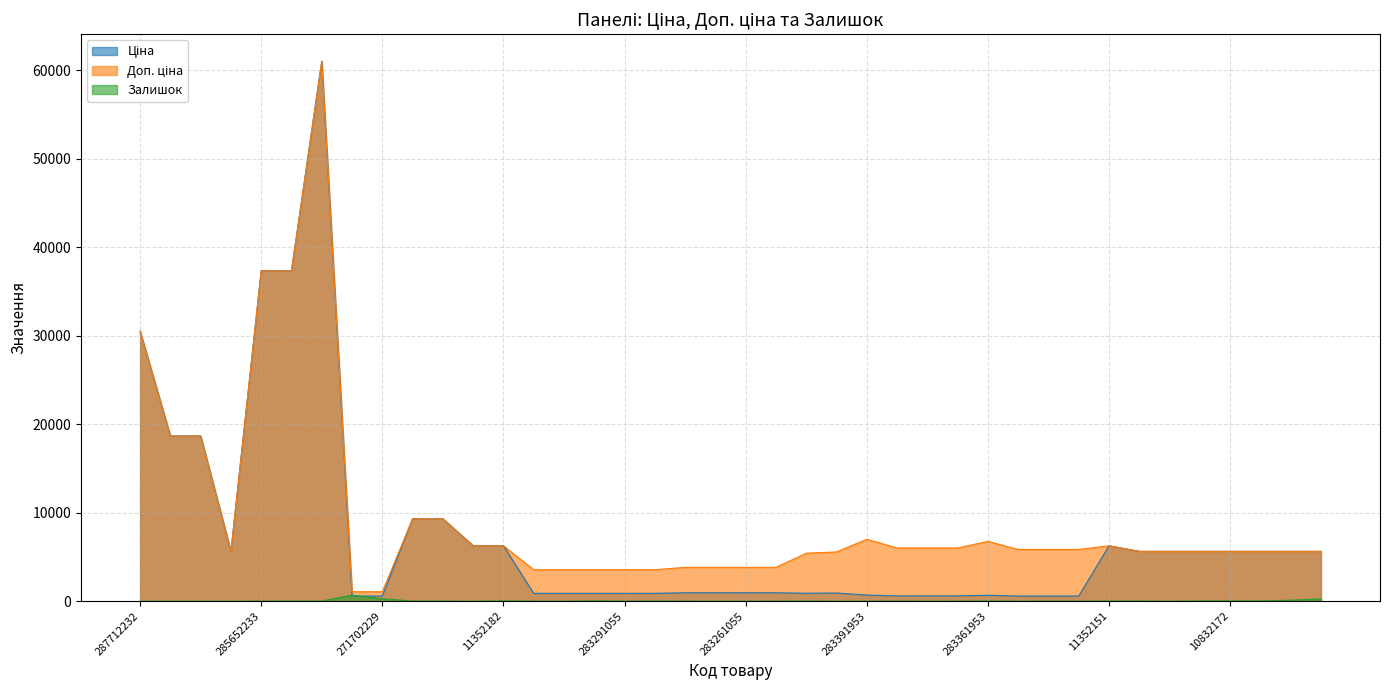

True or false: Доп. ціна has more than 1 points higher than both neighbors.

True